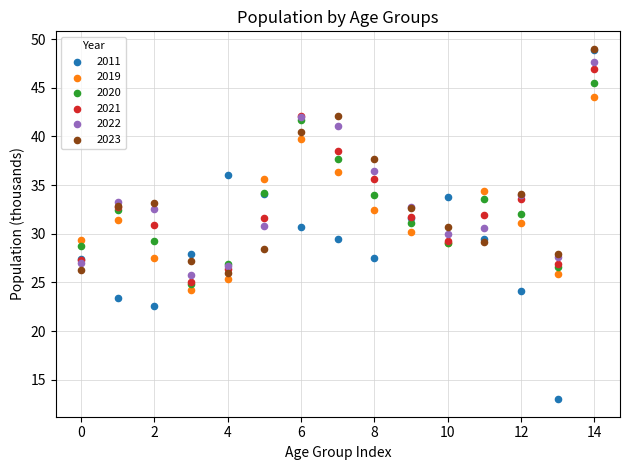

Which series reaches the minimum Y coordinate?

2011